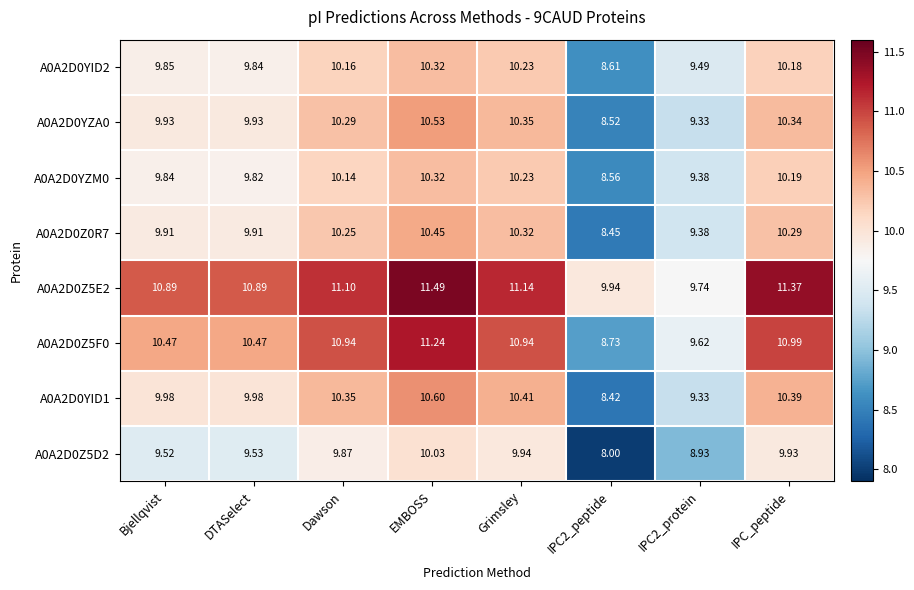

What is the difference between the highest and lowest values at DTASelect?

1.4